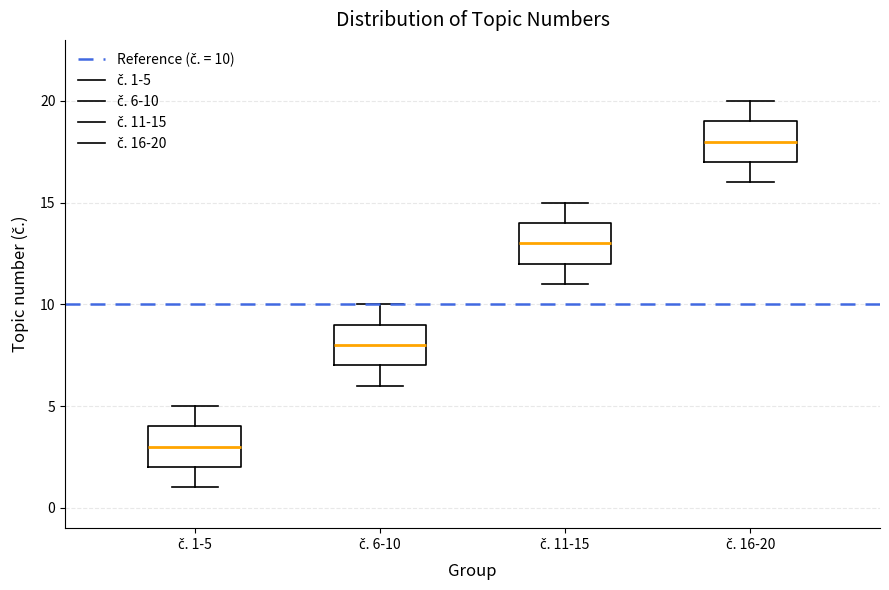

Reading left to right, read every box against the y-axis: the position of its median line, the range the box covers, and the ends of its whiskers. The values are not printed on the chart, so give them approximately, as read against the axis.

č. 1-5: median 3, box 2 to 4, whiskers 1 to 5
č. 6-10: median 8, box 7 to 9, whiskers 6 to 10
č. 11-15: median 13, box 12 to 14, whiskers 11 to 15
č. 16-20: median 18, box 17 to 19, whiskers 16 to 20